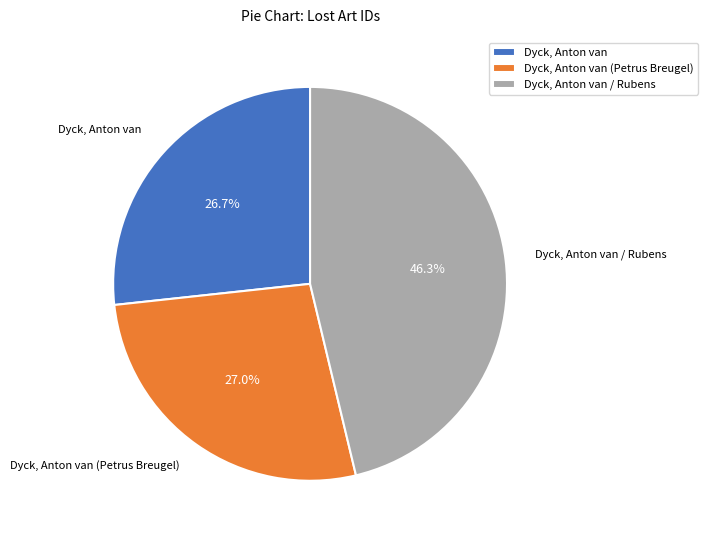

Which category has the biggest portion of the pie?

Dyck, Anton van / Rubens